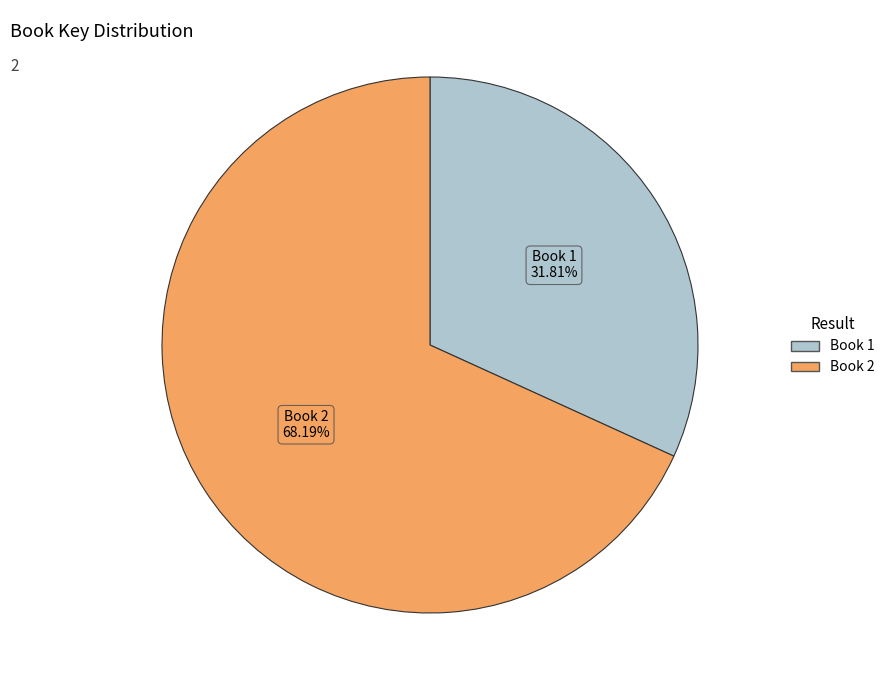

True or false: Book 1 accounts for 46% of the total.

False